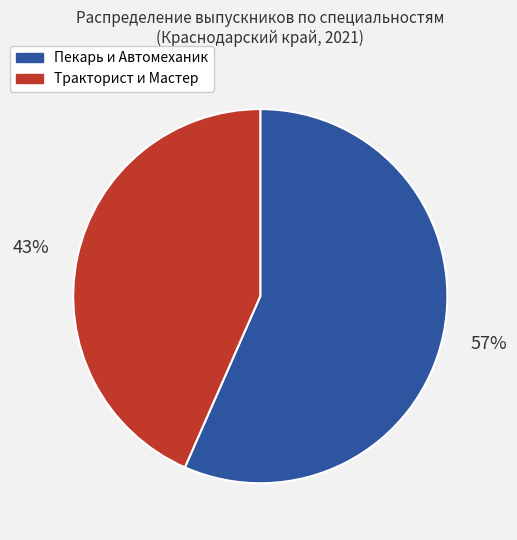

Approximately how many times larger is the value at Пекарь и Автомеханик compared to Тракторист и Мастер?

1.3